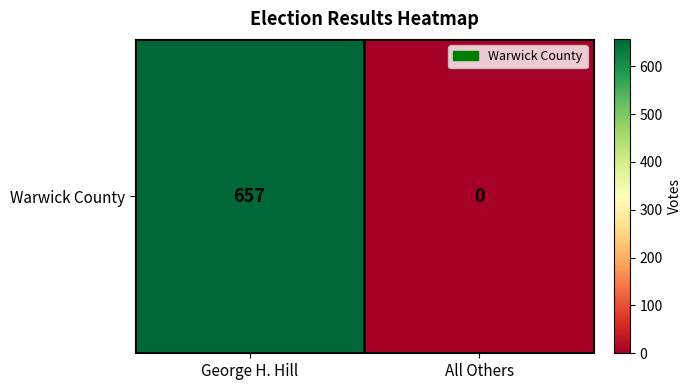

Count the number of categories in the chart.

2